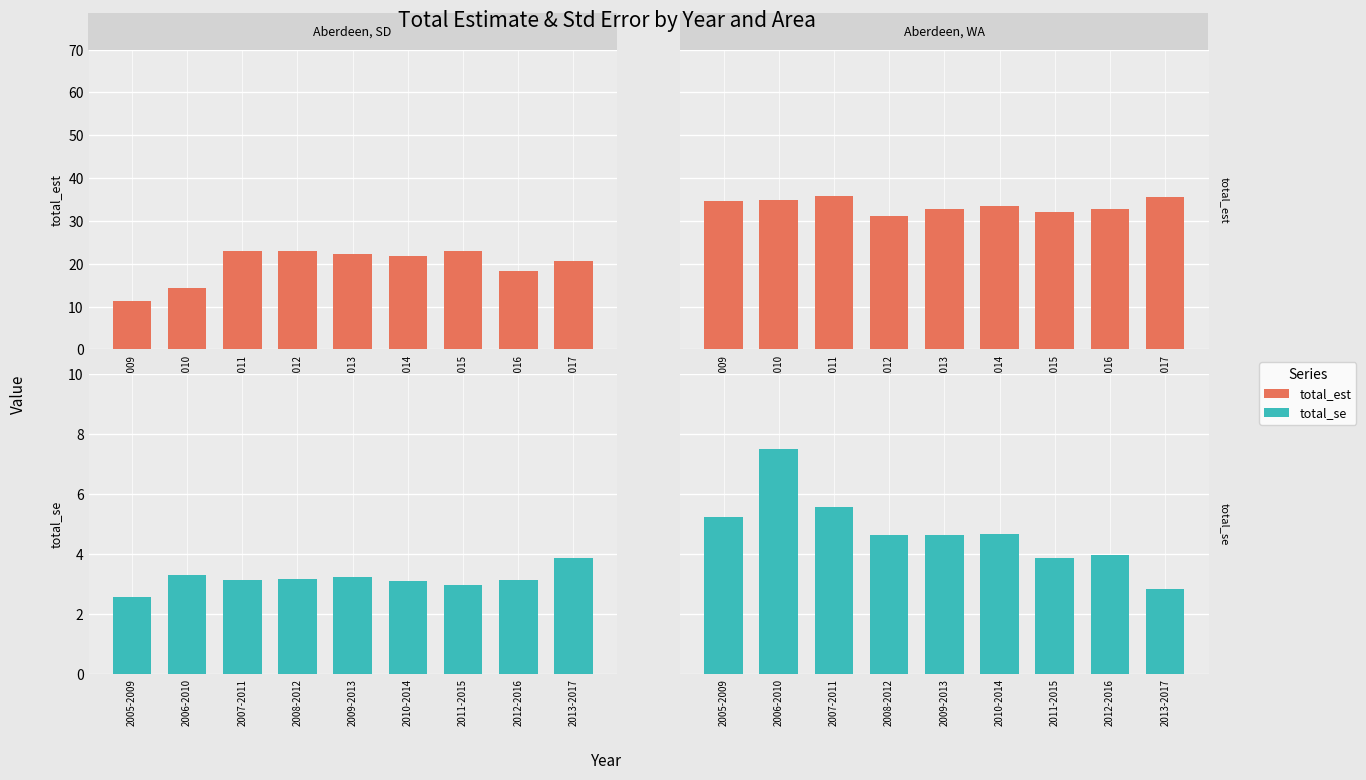

Is it true that total_se equals 5.5 at 2007-2011?

True